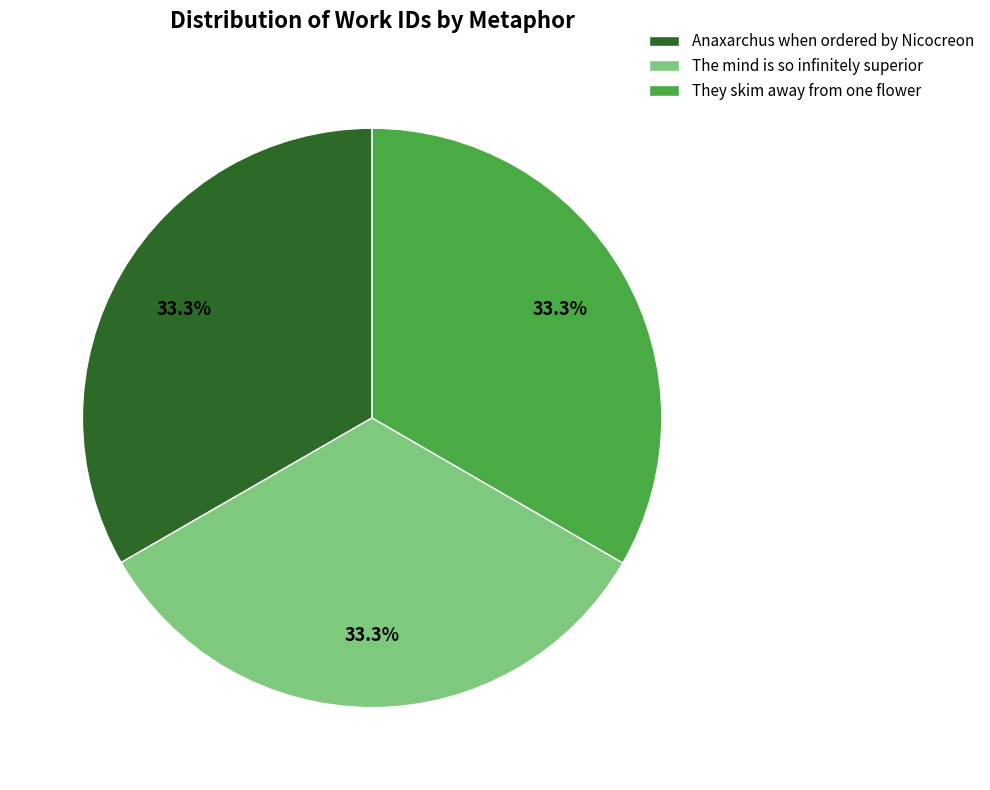

How many segments does this pie chart have?

3